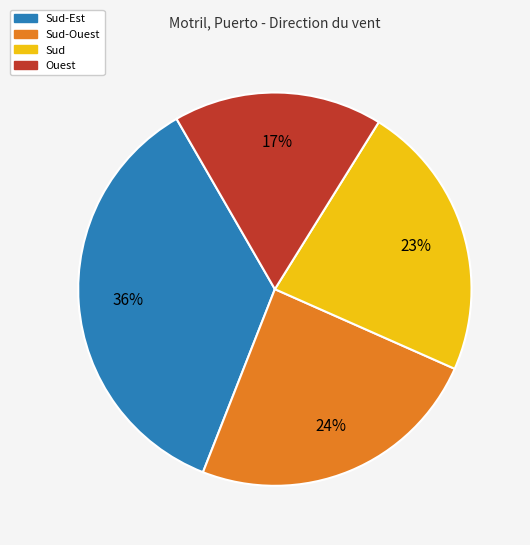

To the nearest percent, what is the difference between the largest and smallest slice percentages?

19%